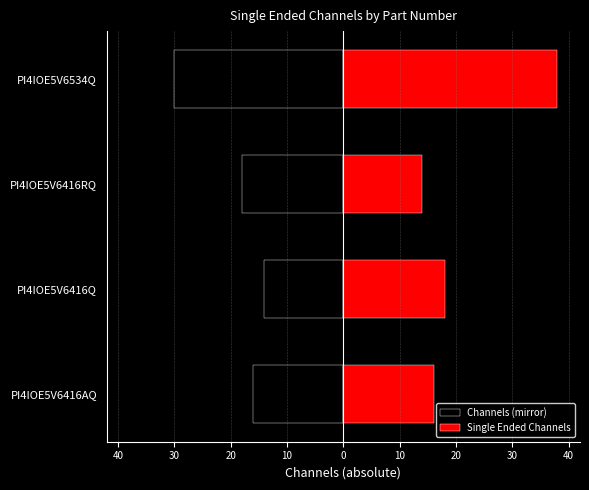

How many data points in Single Ended Channels are less than 18?

2